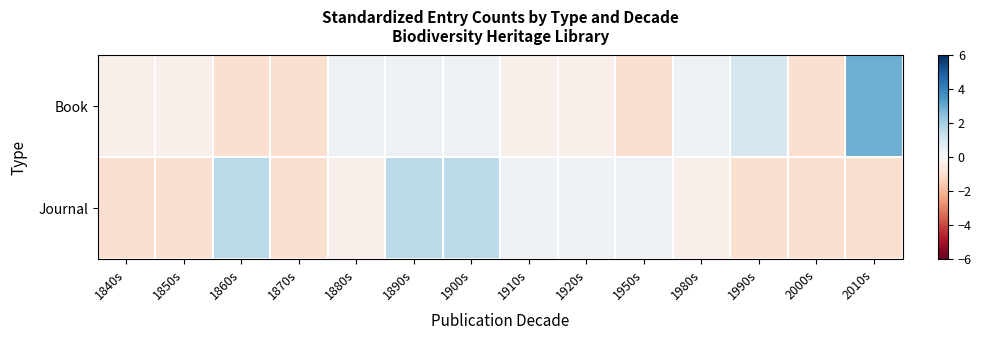

List the series in order of their peak value, lowest first.

Journal, Book